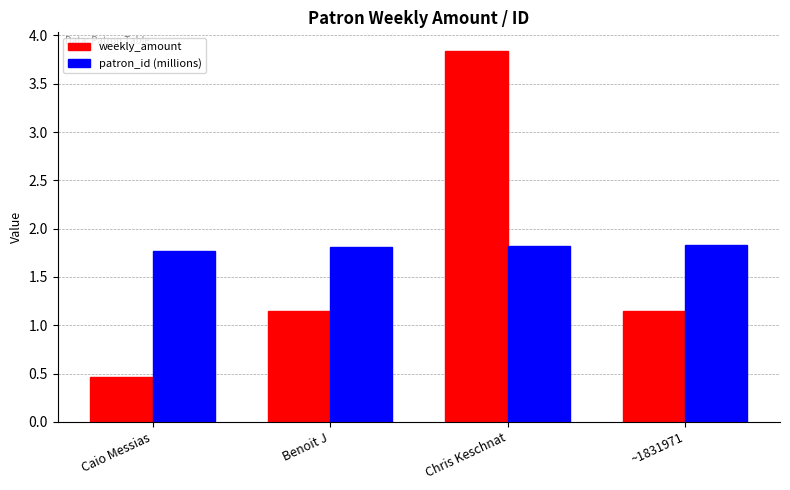

What are all the series names shown in the legend?

weekly_amount, patron_id (millions)